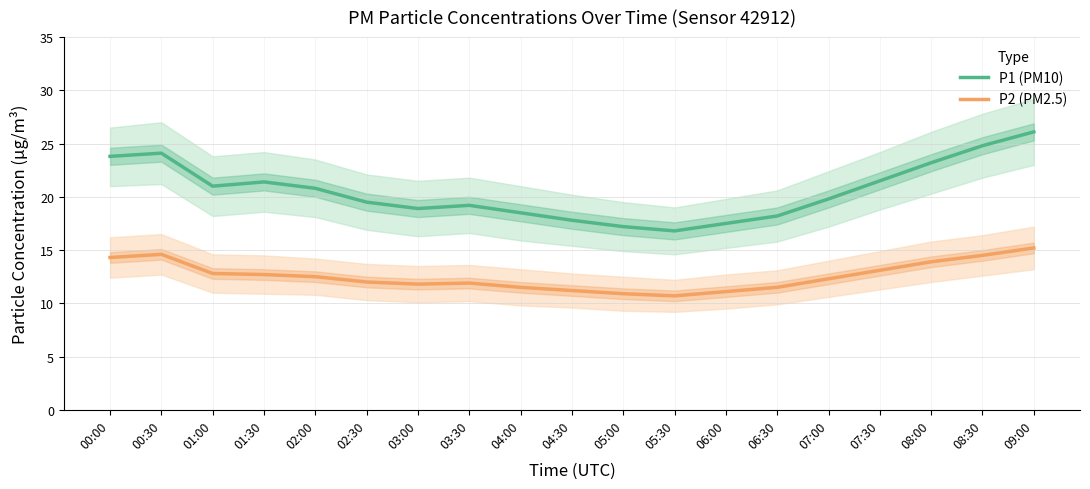

Does the chart display data point markers on the line(s)?

No